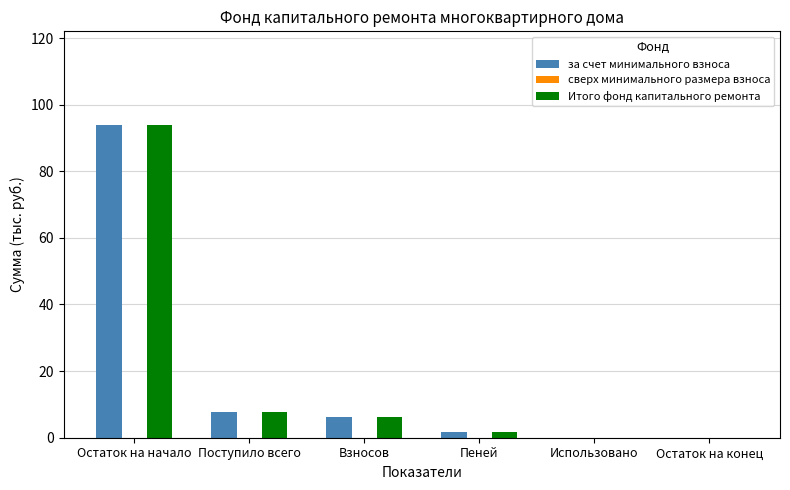

Which category has the highest value in the за счет минимального взноса series?

Остаток на начало